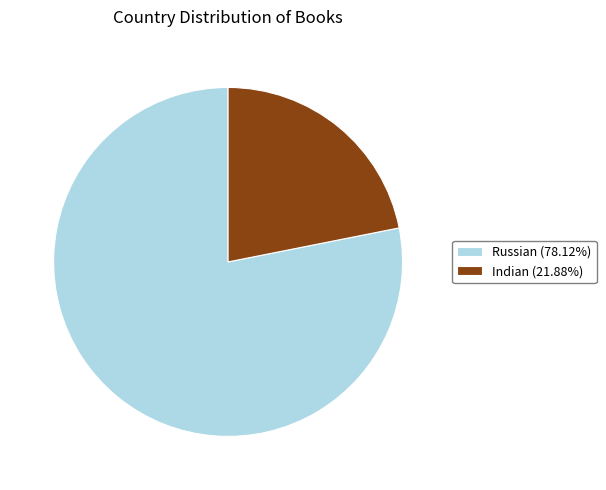

The Indian slice represents 22% of the pie. True or false?

True